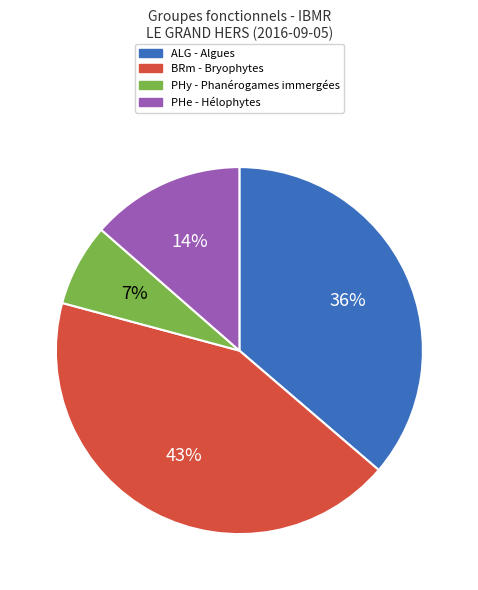

What percentage is the PHy - Phanérogames immergées slice, to the nearest percent?

7%